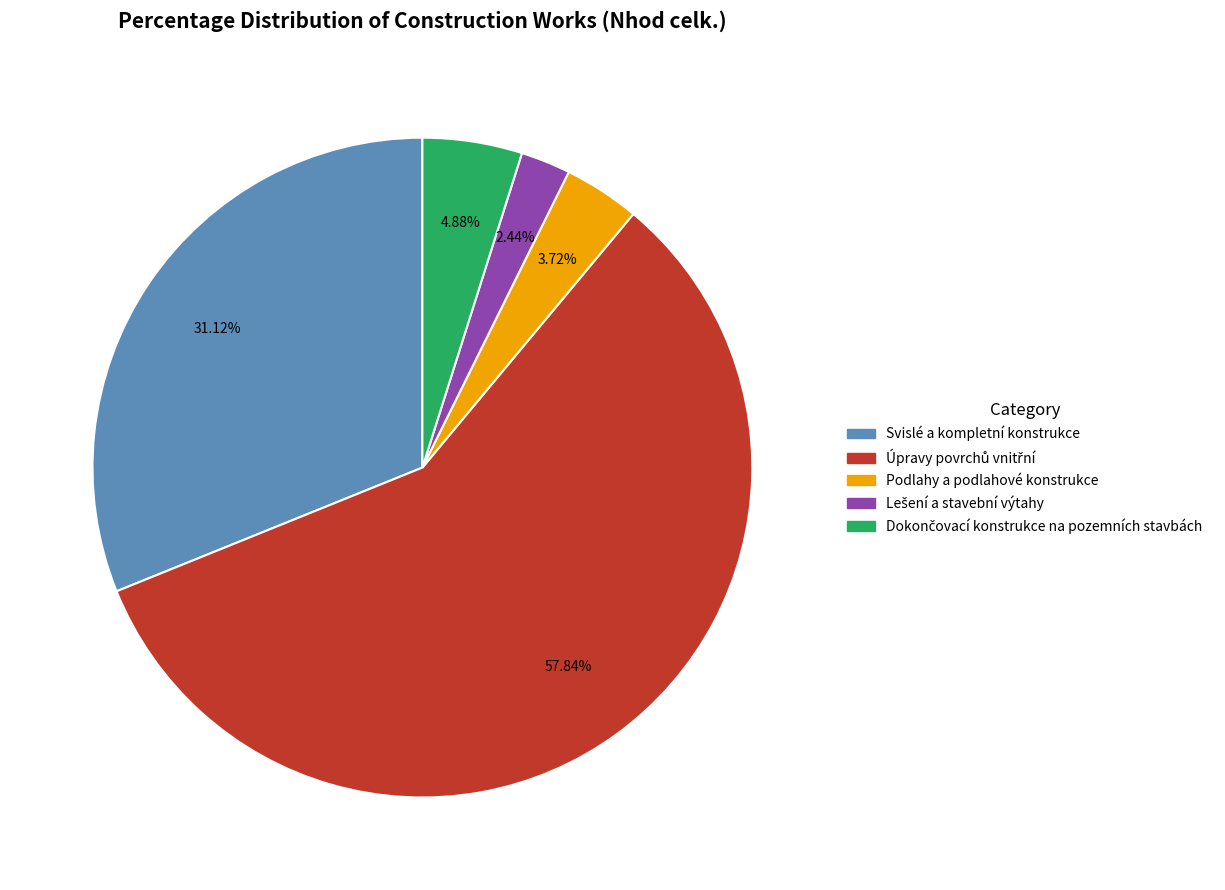

Is Podlahy a podlahové konstrukce the majority of the pie?

No